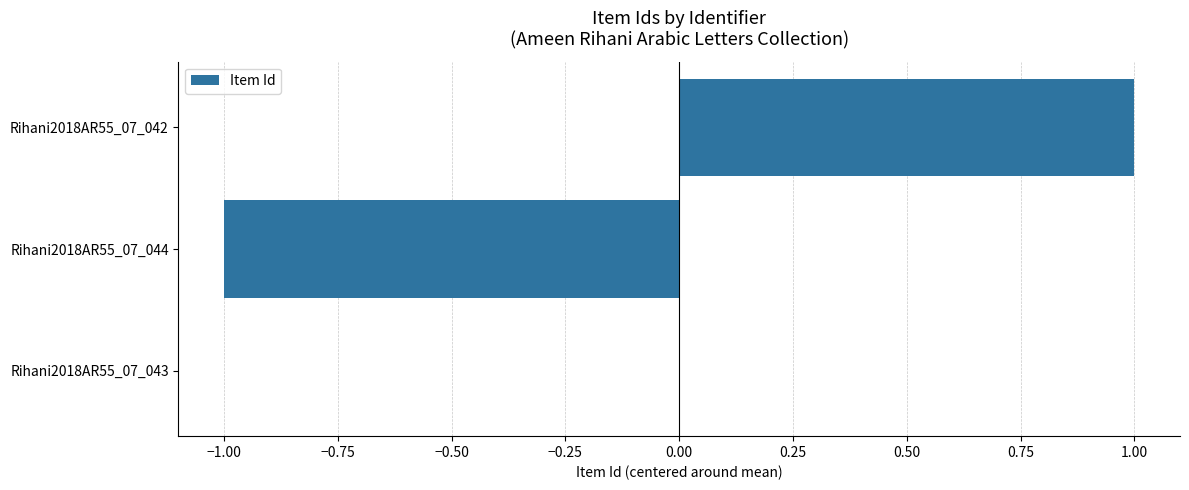

Which has a higher value, Rihani2018AR55_07_042 or Rihani2018AR55_07_044?

Rihani2018AR55_07_042